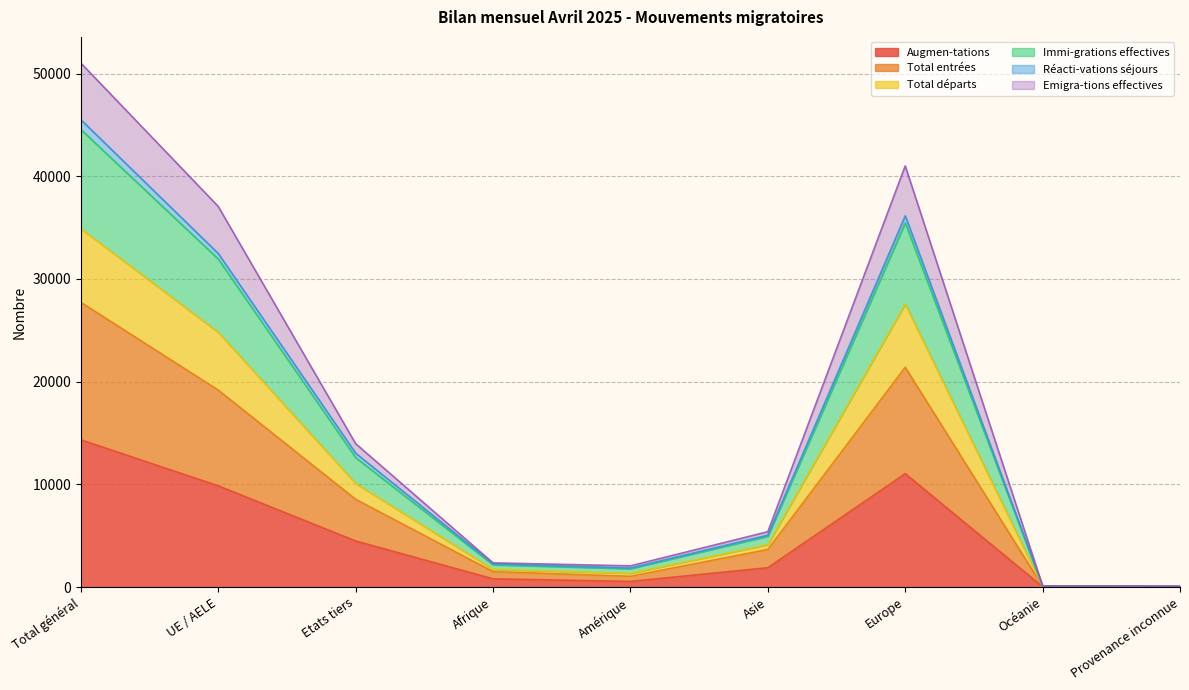

What is the maximum value shown in the chart?

51020